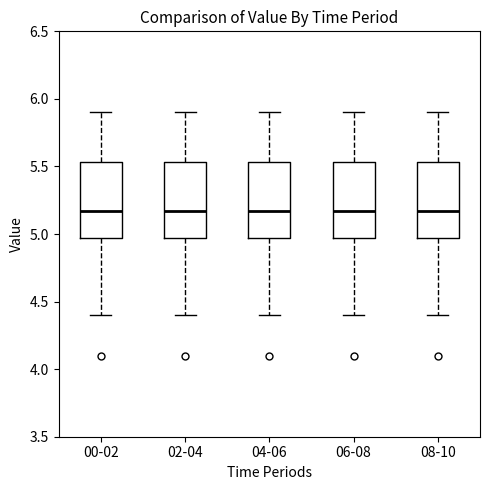

Where is the lower edge of the box for 00-02 on the y-axis? The values are not printed on the chart, so give them approximately, as read against the axis.

4.95